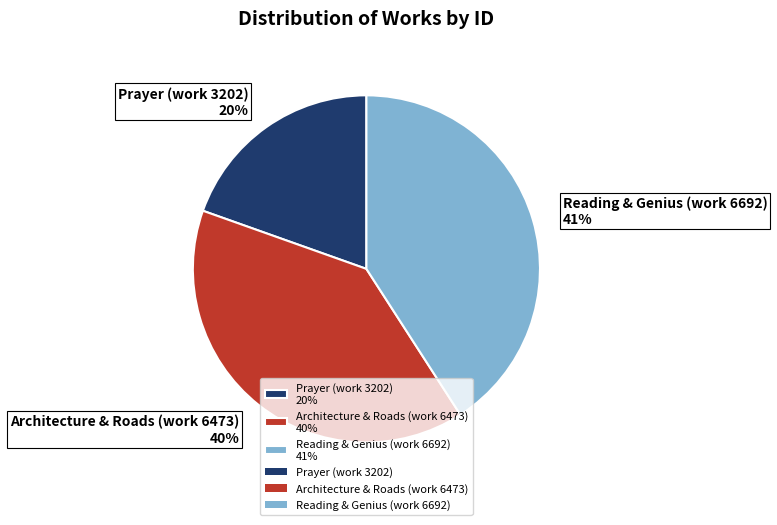

Is Prayer (work 3202) the majority of the pie?

No